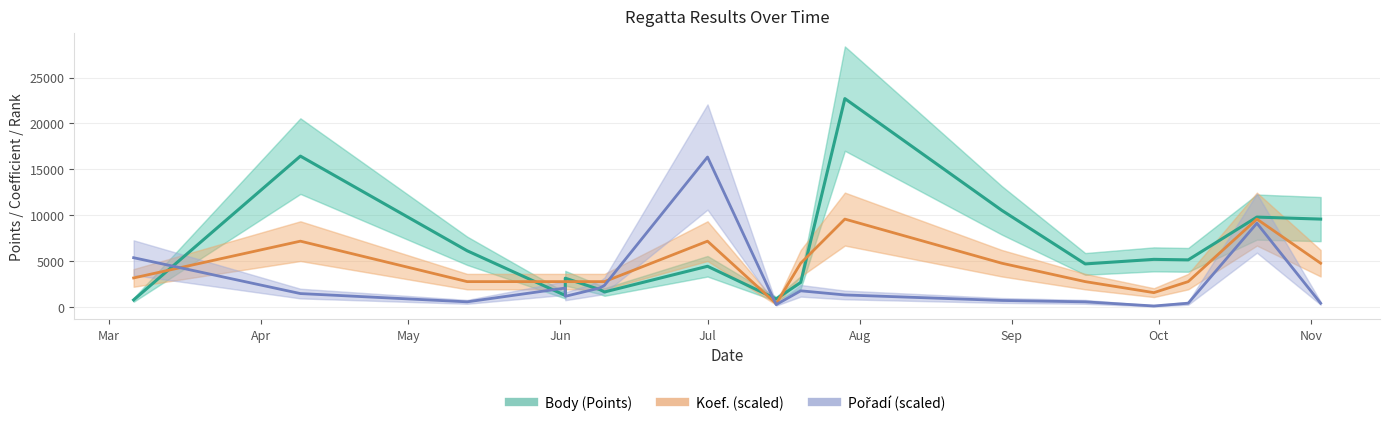

Does the chart have visible grid lines?

Yes